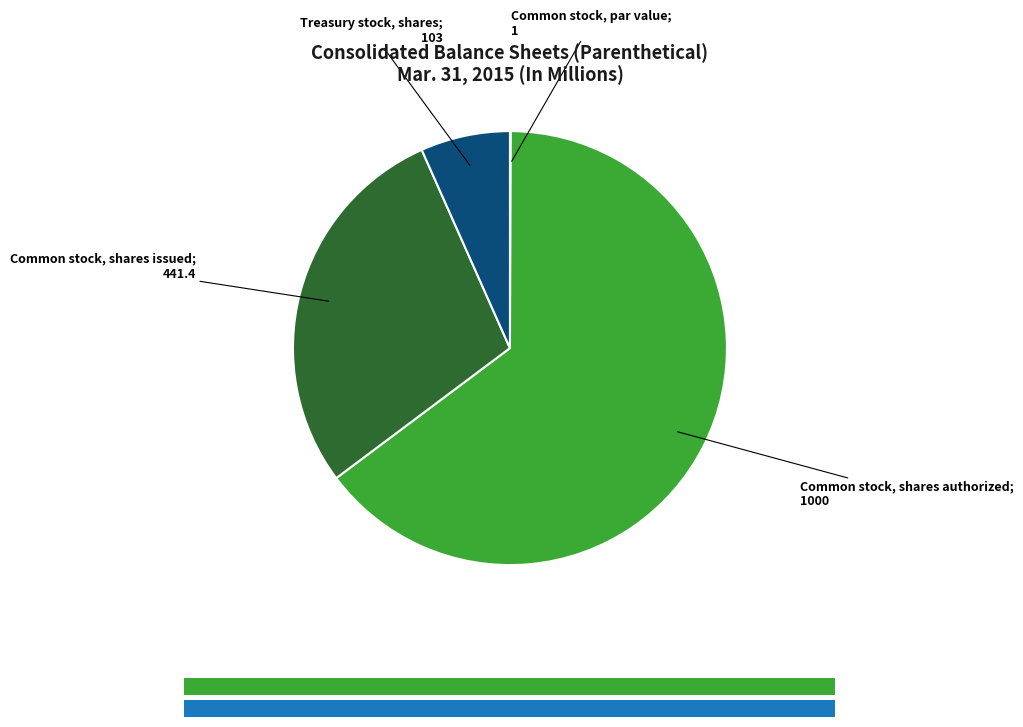

Is there any slice that represents more than half of the pie?

Yes